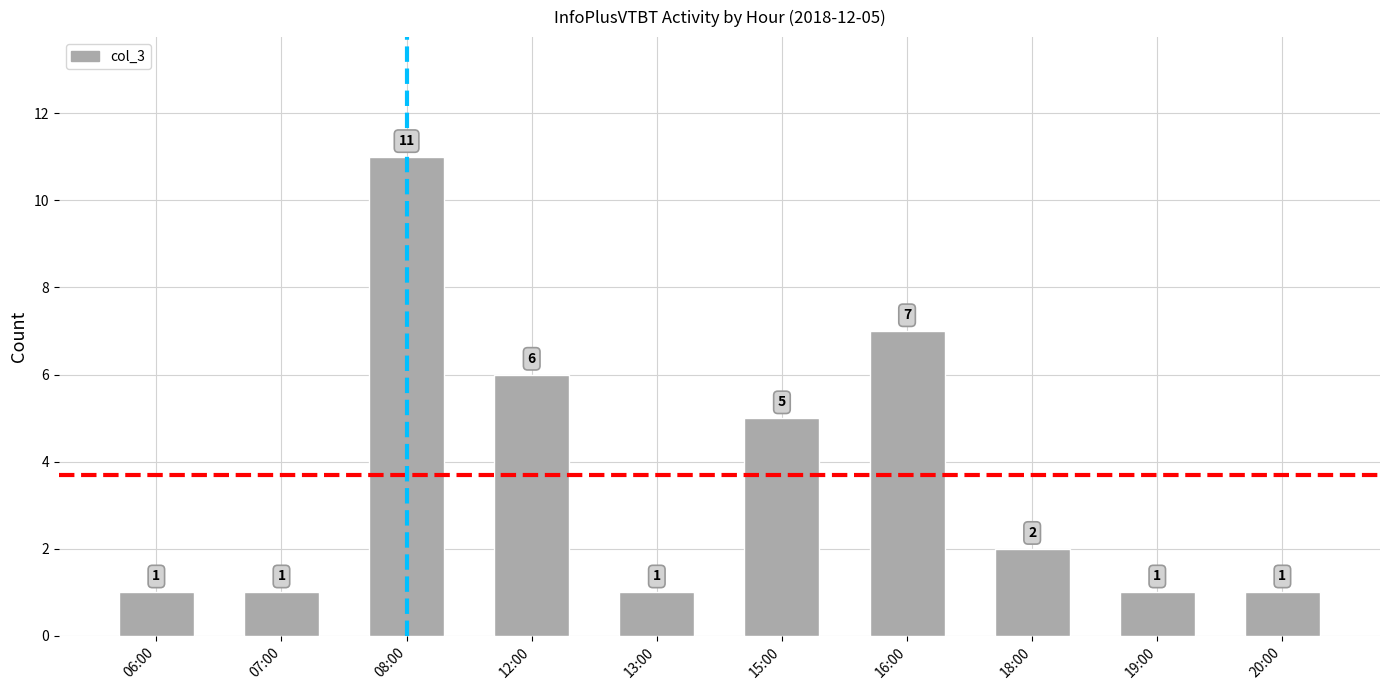

Which label corresponds to the largest value in the chart?

08:00